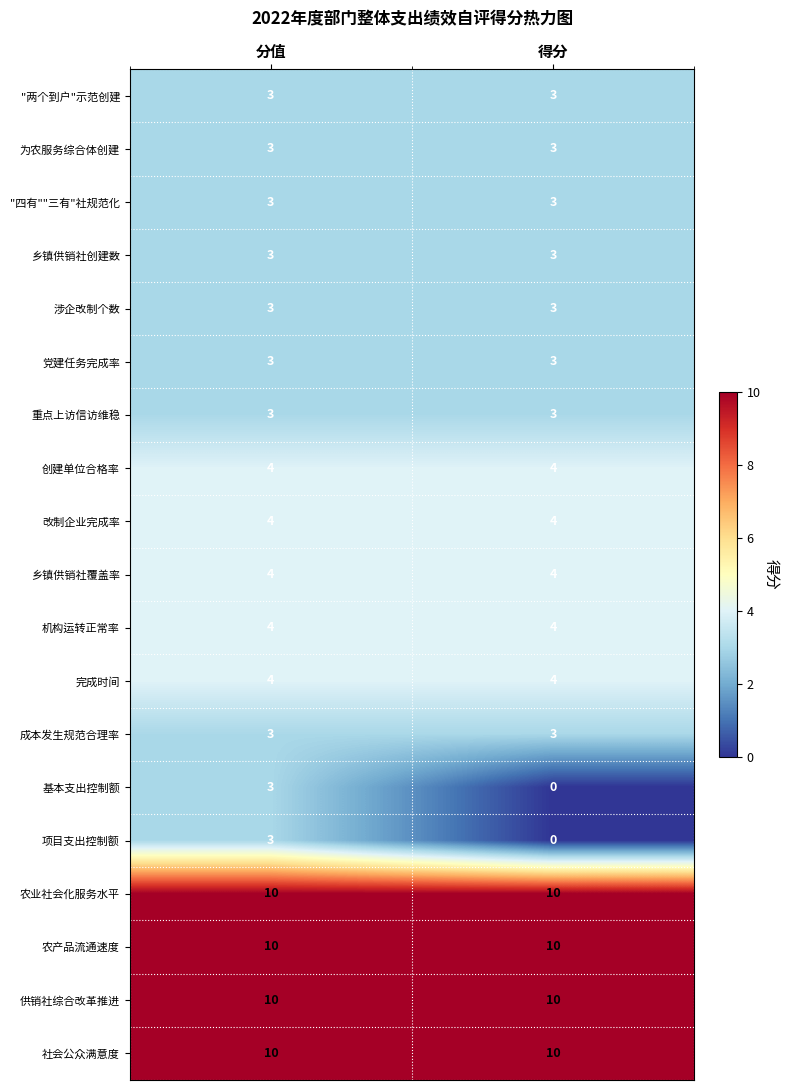

At which category is the sum across all series the highest?

分值